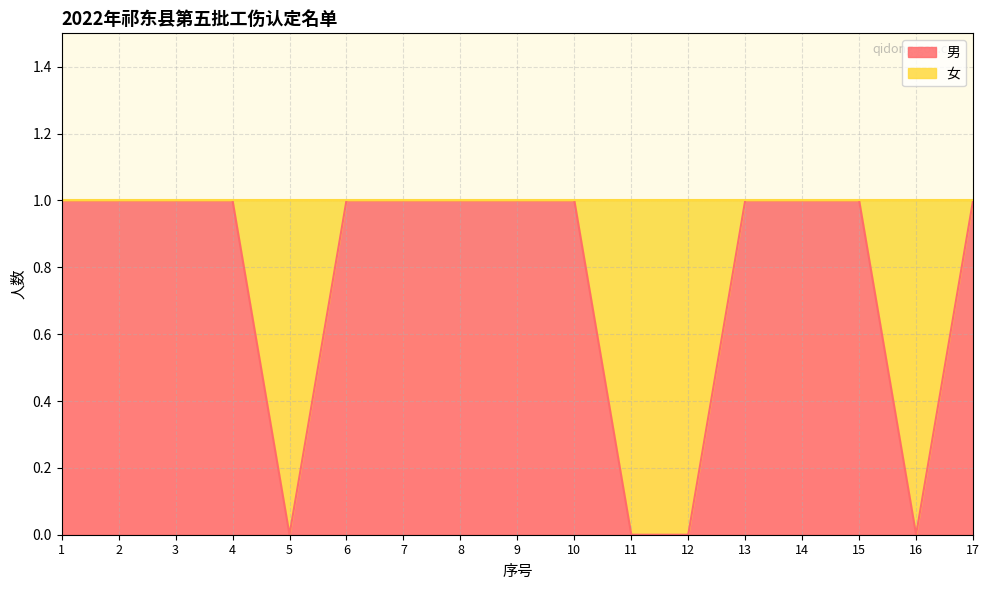

What is the value of the 1st point from the left?

1